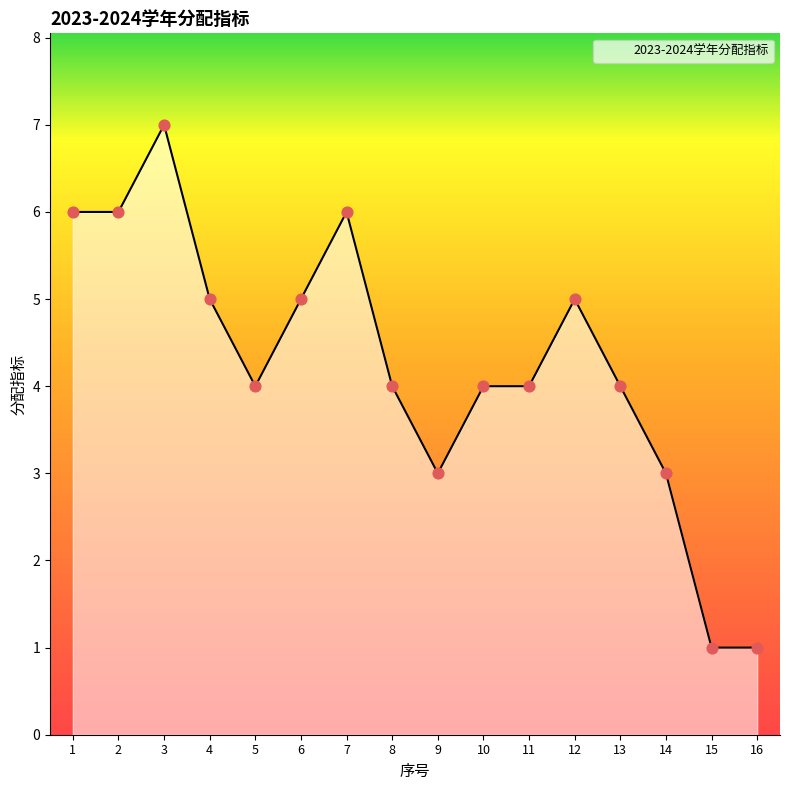

Between 1 and 15, which is larger?

1